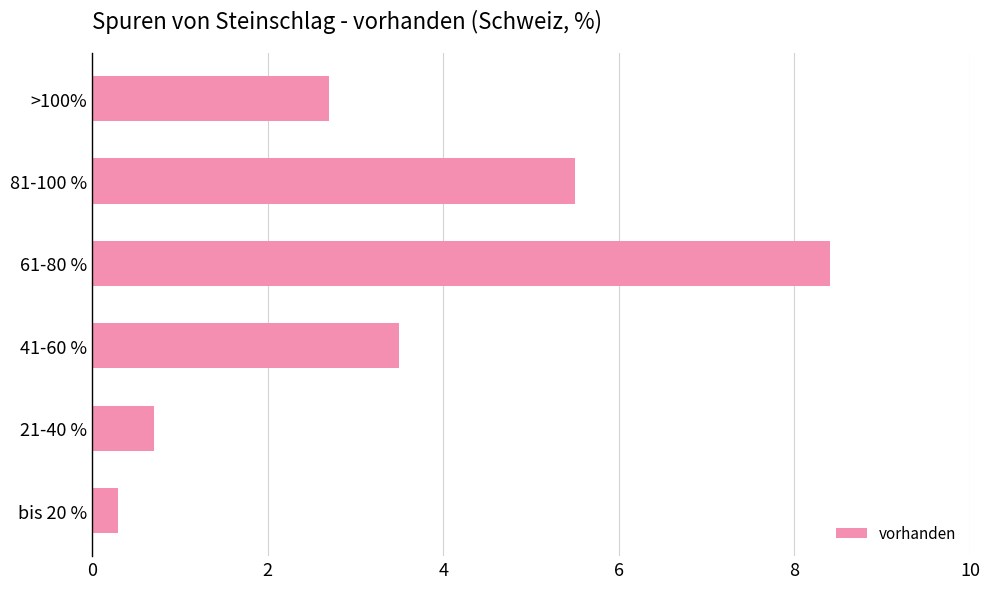

What is the smallest value displayed?

0.3